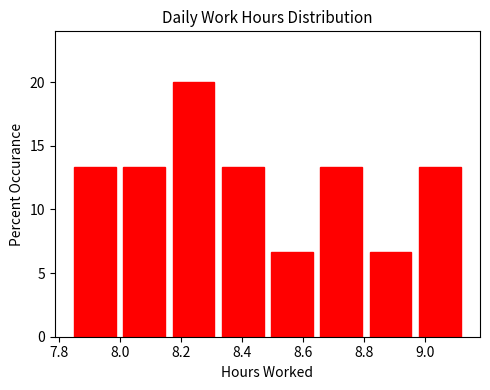

Reading left to right, list every bar in this chart as the range it spans on the x-axis followed by its height. Neither the bar edges nor the heights are printed on the chart, so give them approximately, as read against the axes.

7.86 to 8.02: 13.5
8.02 to 8.18: 13.5
8.18 to 8.34: 20.0
8.34 to 8.50: 13.5
8.50 to 8.66: 6.5
8.66 to 8.82: 13.5
8.82 to 8.98: 6.5
8.98 to 9.14: 13.5